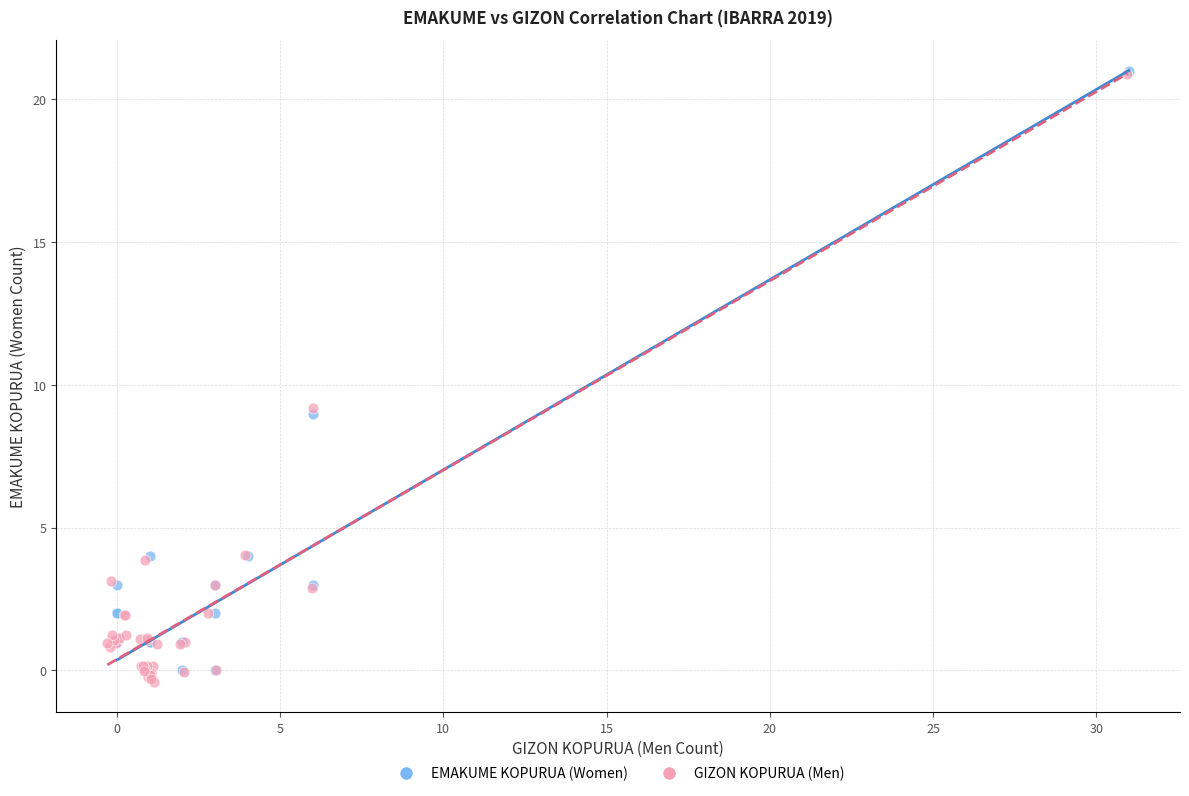

Which series has the widest spread of Y values?

GIZON KOPURUA (Men)